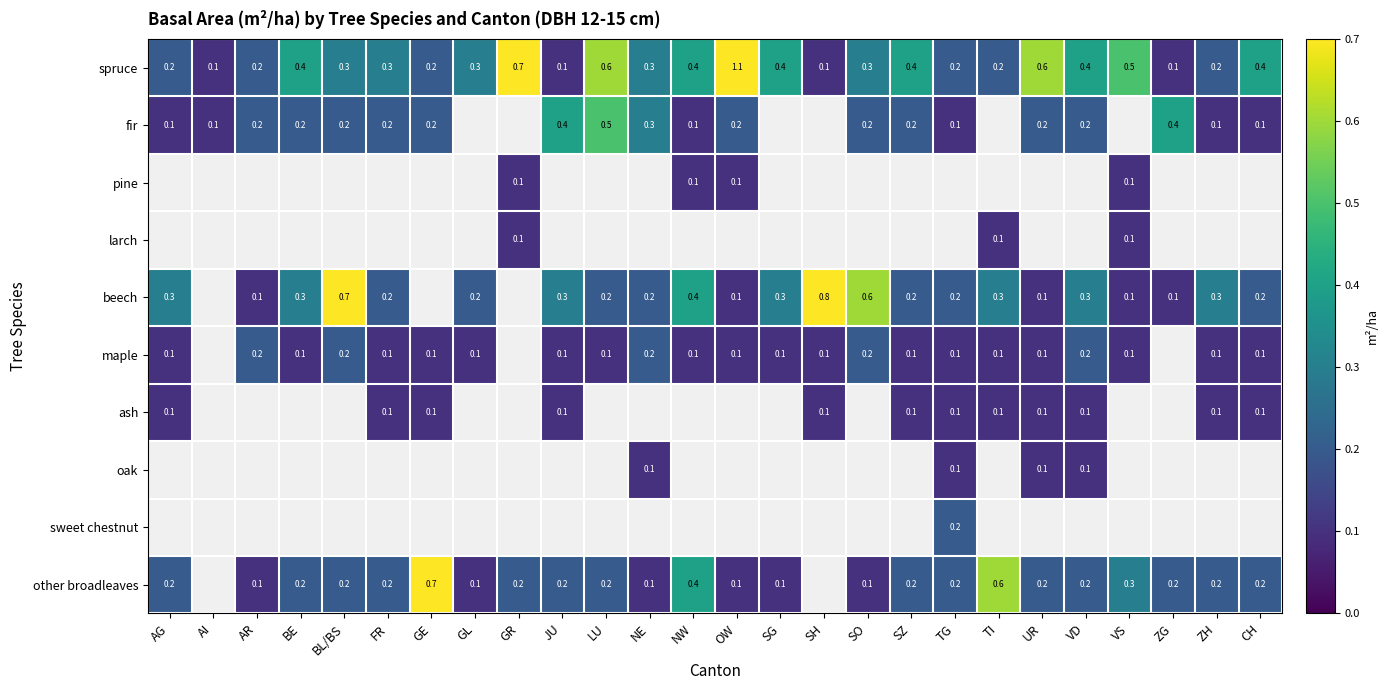

The value of other broadleaves at AR is 0.1. True or false?

True